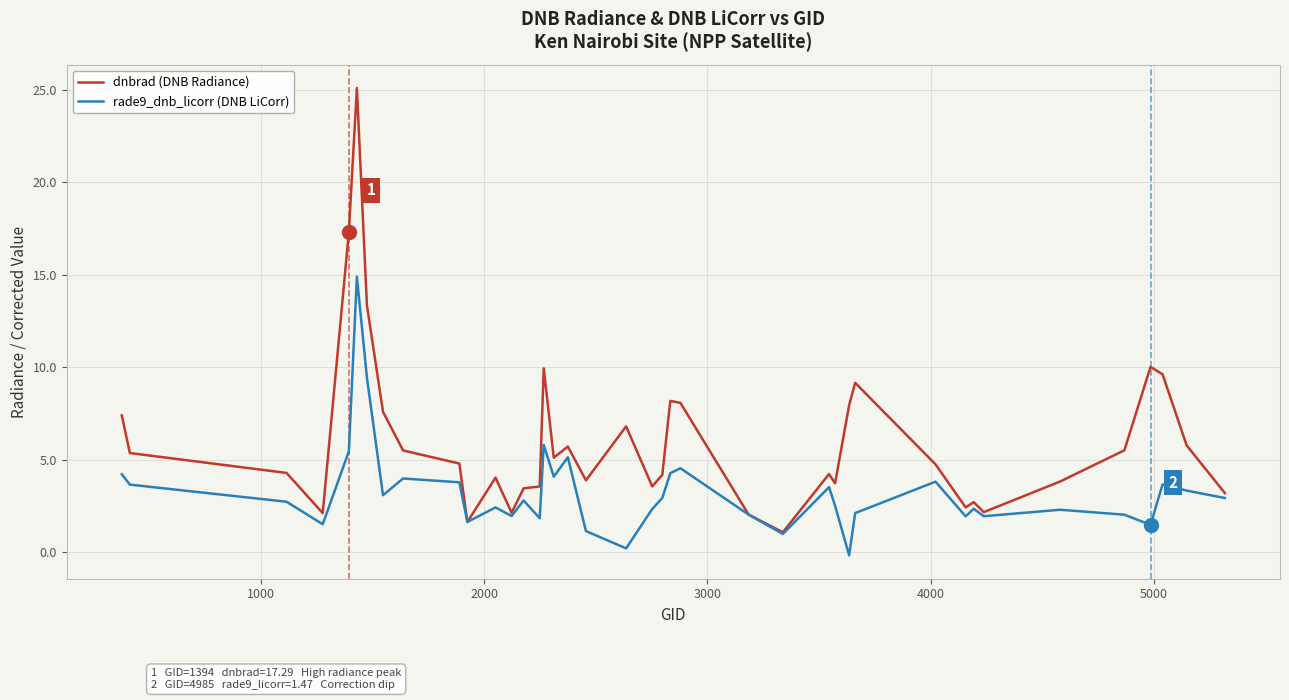

How many series are shown in this chart?

2